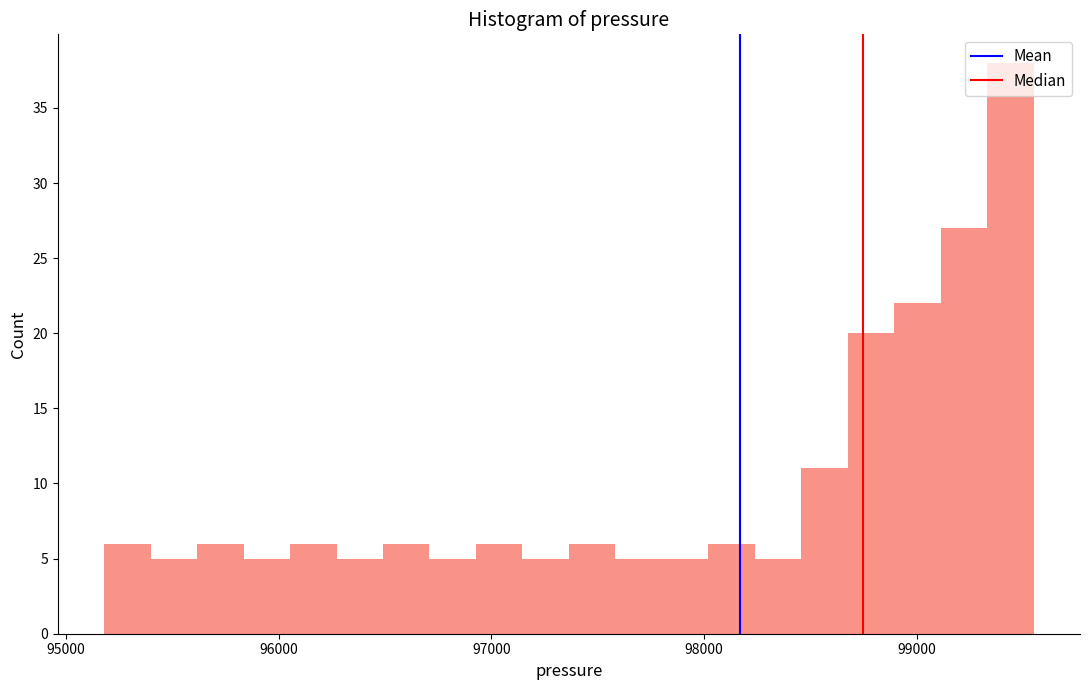

Read against the x-axis, roughly where is the centre of the tallest bar?

99400